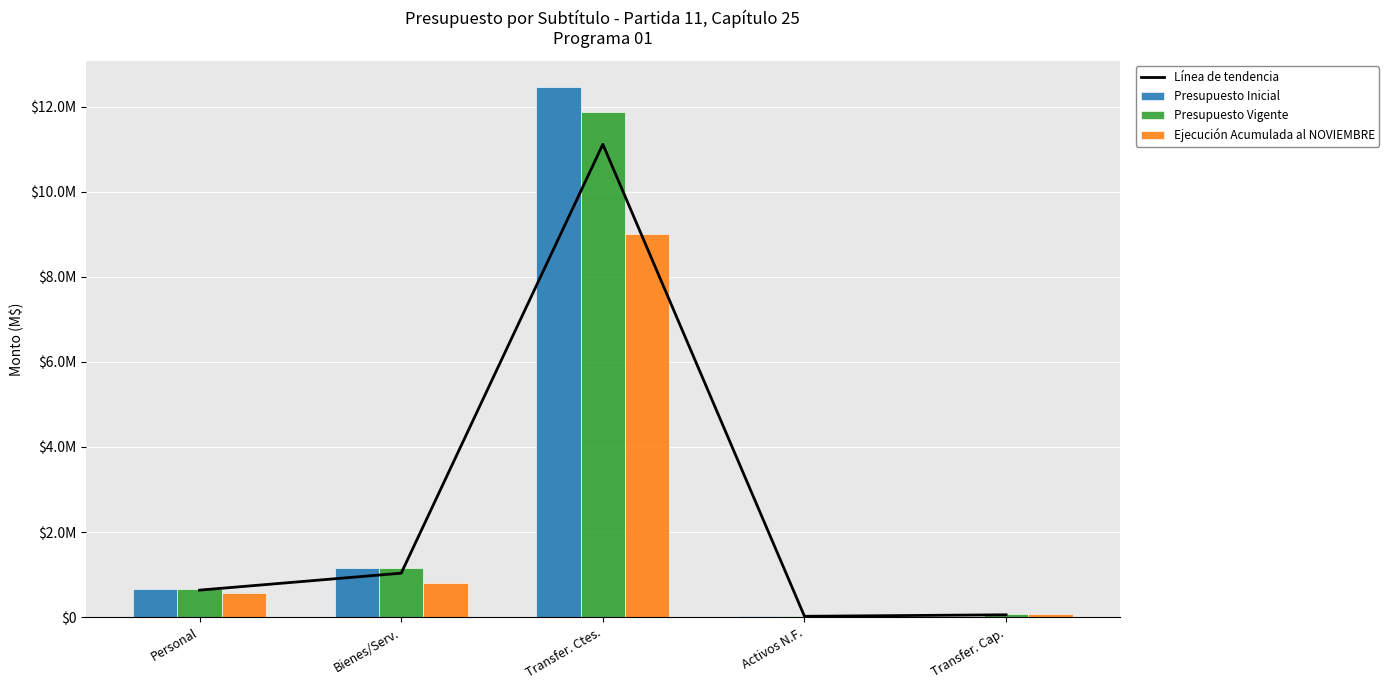

What is the lowest value of the Ejecución Acumulada al NOVIEMBRE series?

19997.0